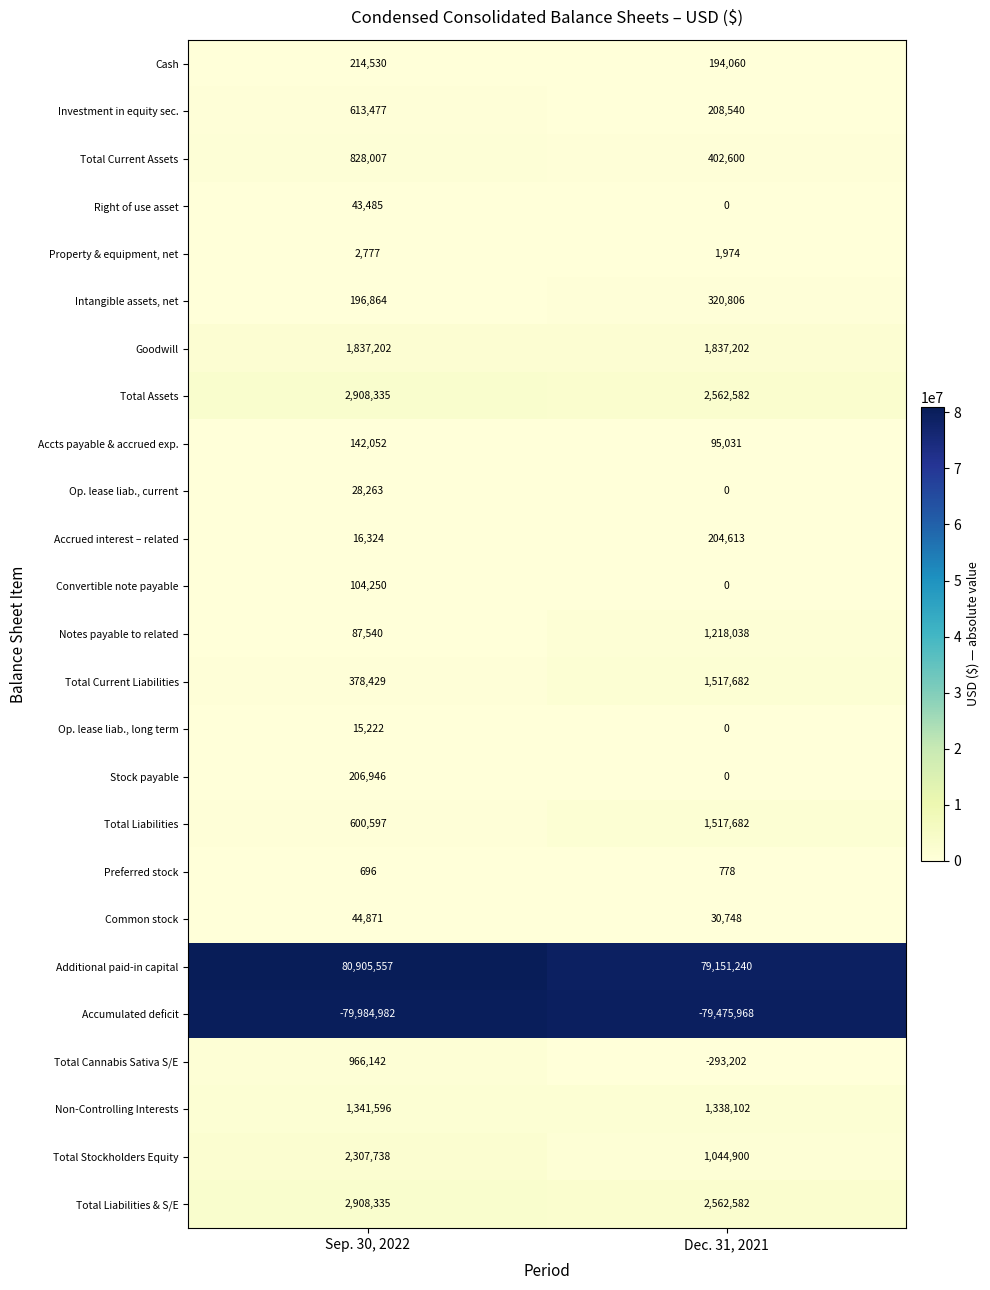

Which series changed the most between Sep. 30, 2022 and Dec. 31, 2021?

Additional paid-in capital